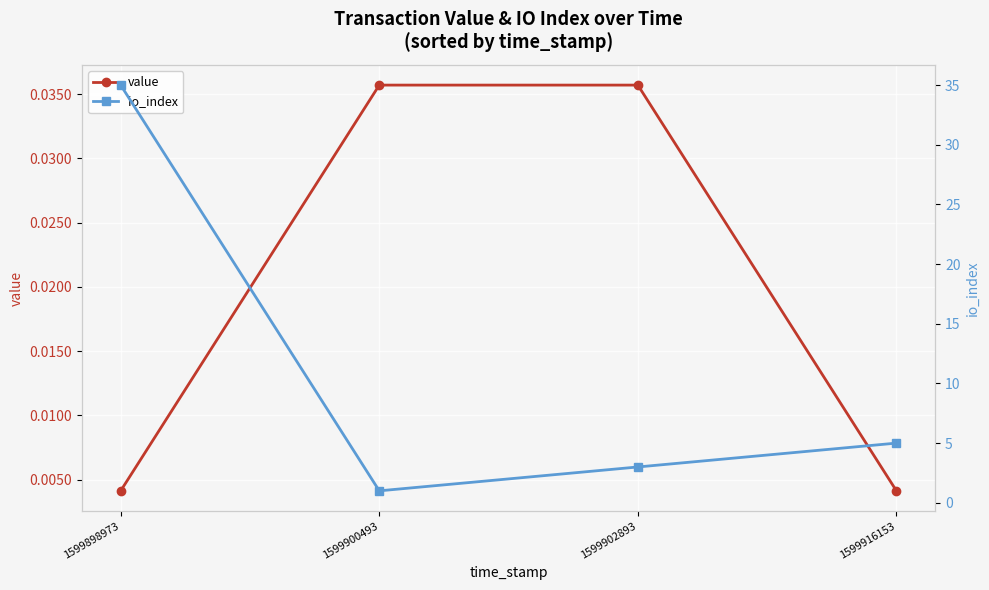

At which category is the sum across all series the highest?

1599898973